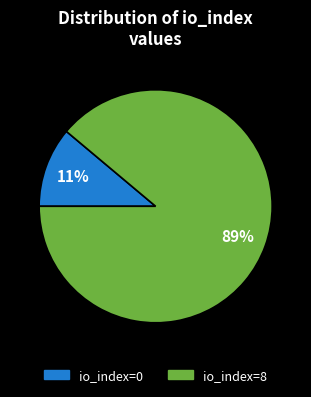

How many slices are in this pie chart?

2